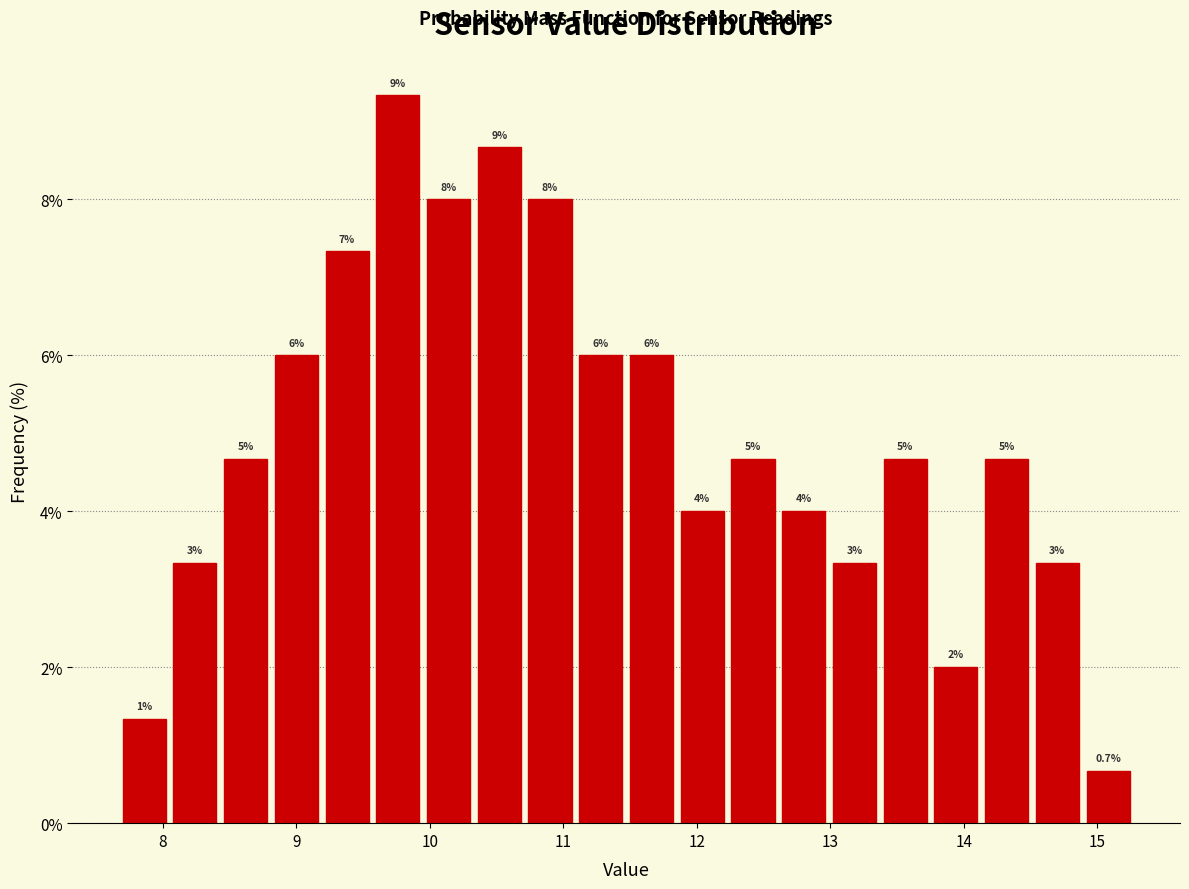

Read against the x-axis, roughly where is the centre of the tallest bar?

9.8